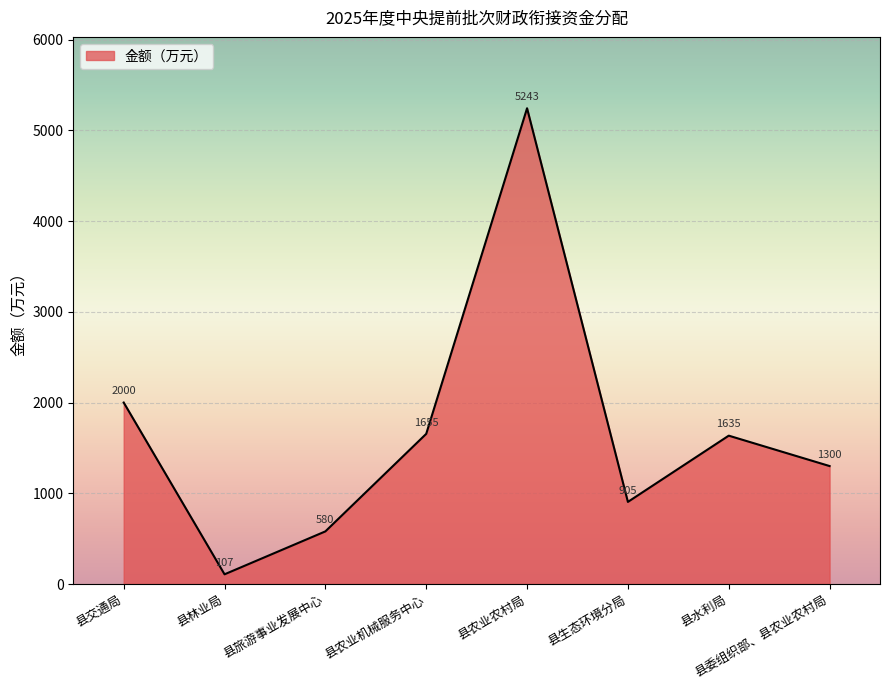

What is the ratio of the value at 县农业机械服务中心 to the value at 县委组织部、县农业农村局?

1.3